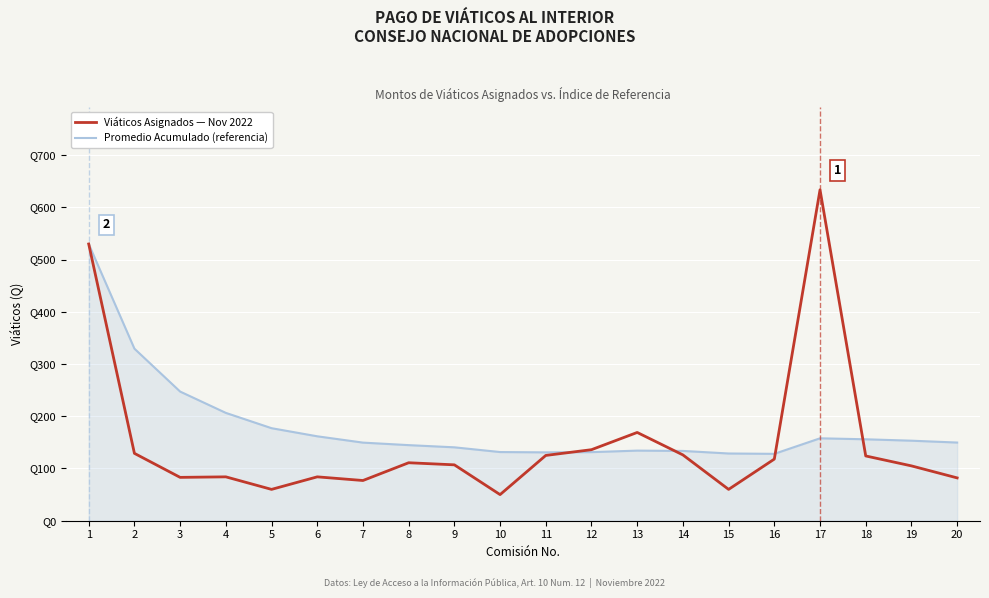

At which label is Viáticos Asignados — Nov 2022 closest to 341?

13